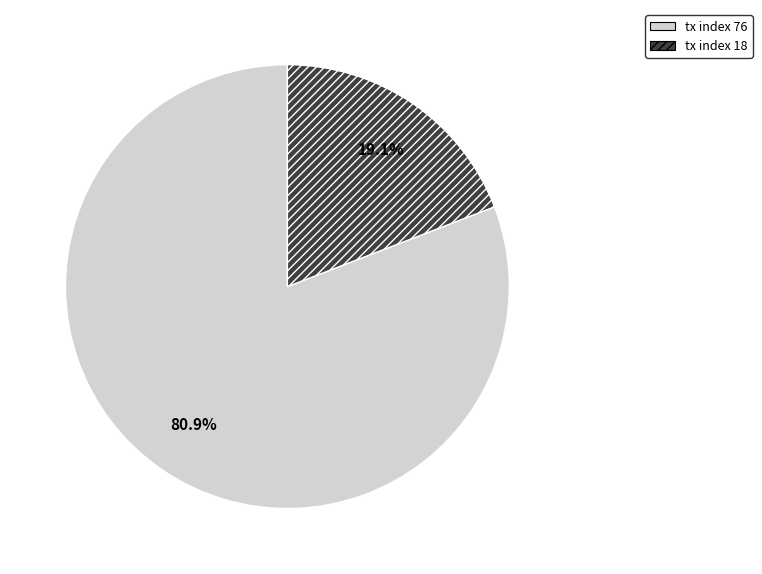

What is the largest slice in the pie chart?

tx index 76